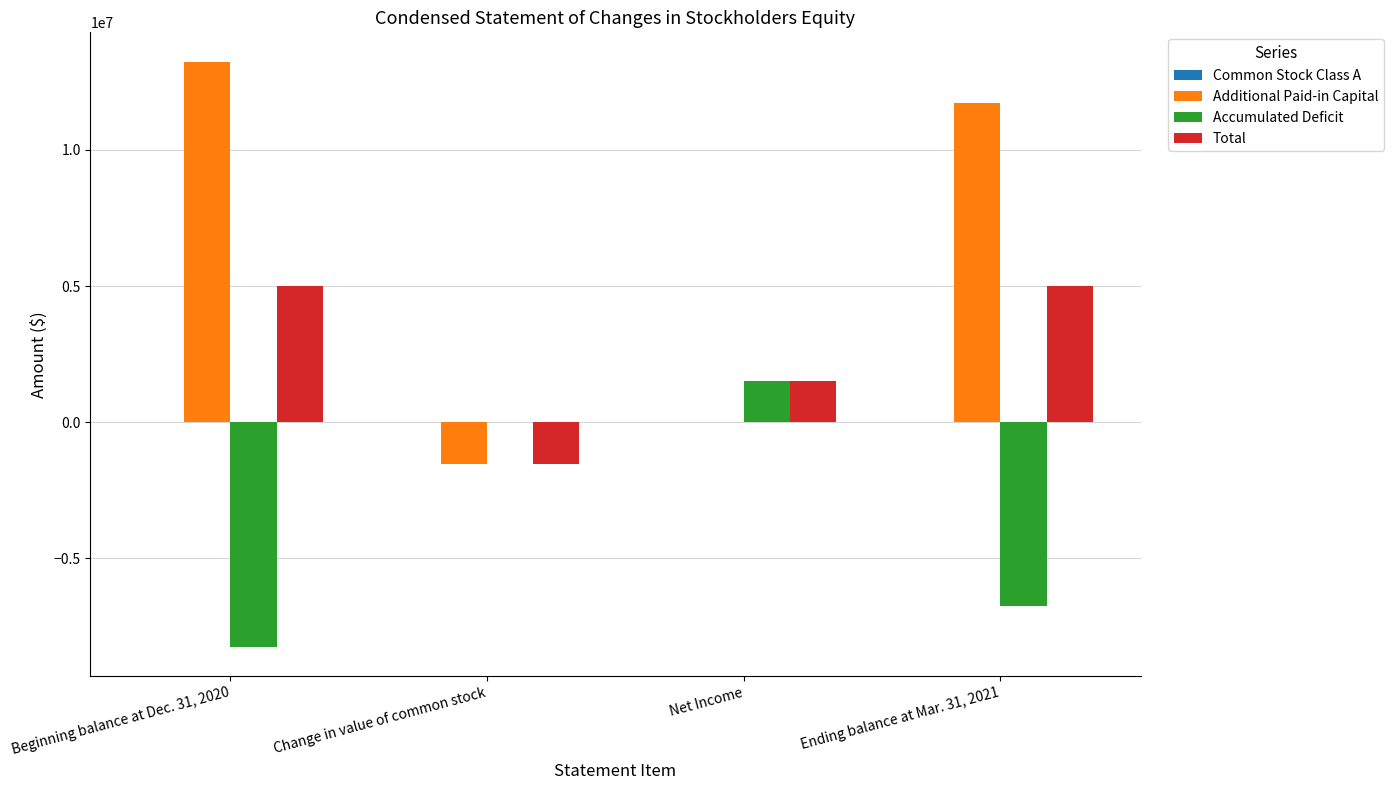

Which series changed the most between Change in value of common stock and Ending balance at Mar. 31, 2021?

Additional Paid-in Capital